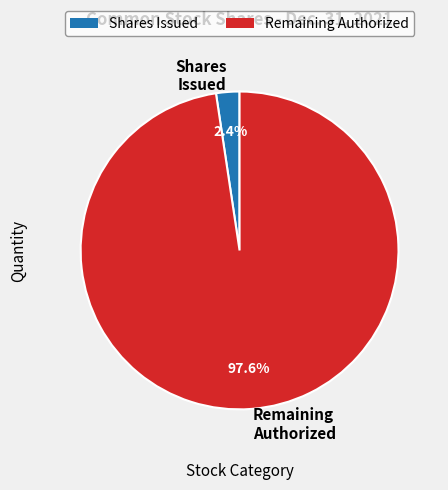

Which slice is the largest?

Remaining Authorized